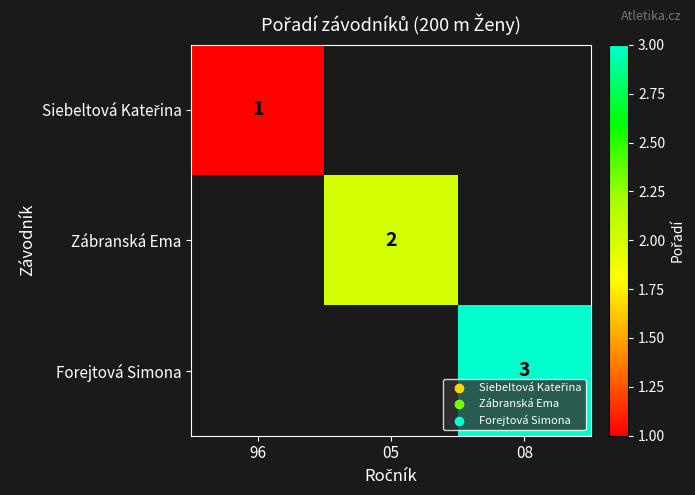

At which category does the chart reach its minimum across all series?

96